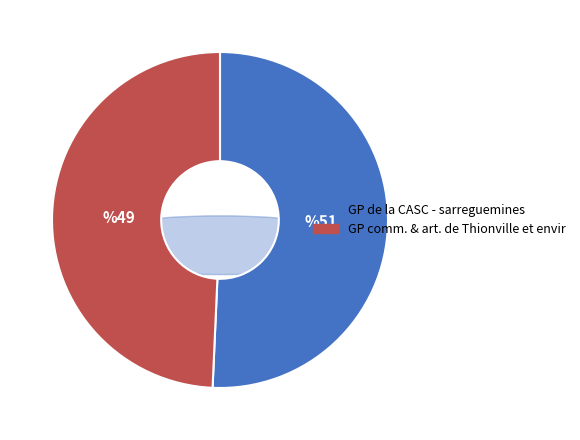

Is it true that GP de la CASC - sarreguemines is 51% of the pie?

True